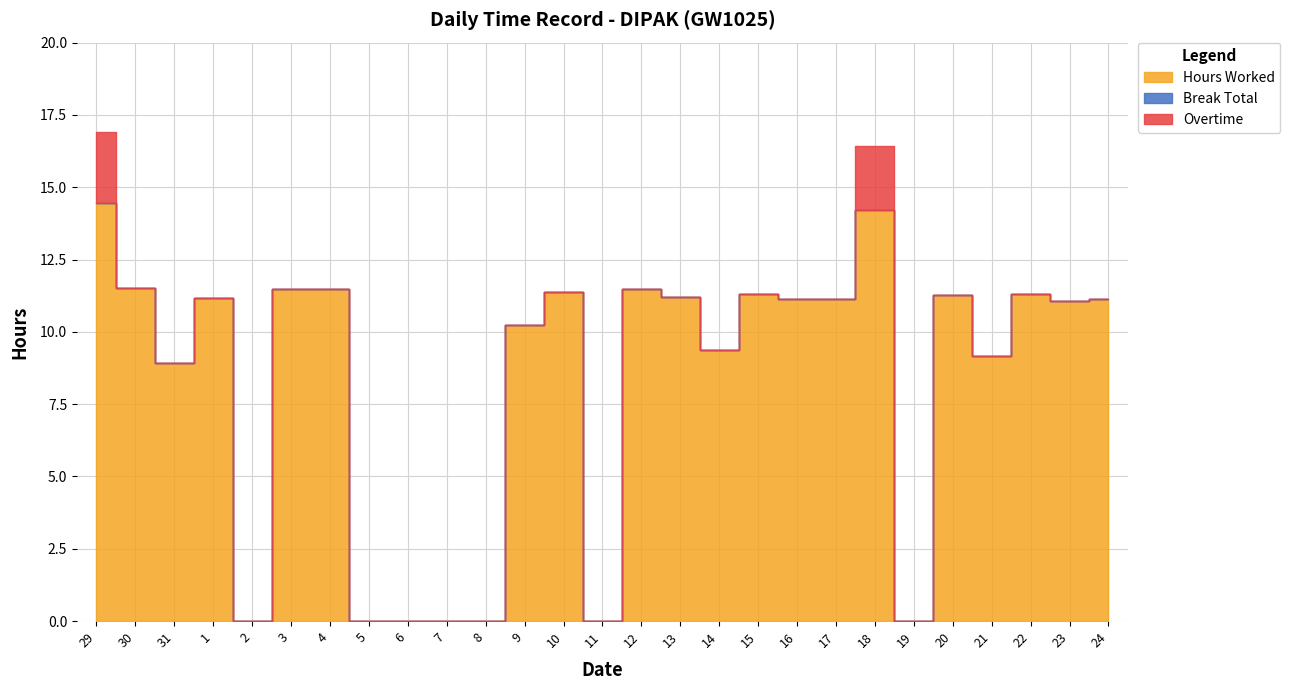

What is the spread (max minus min) of values at 3?

11.5